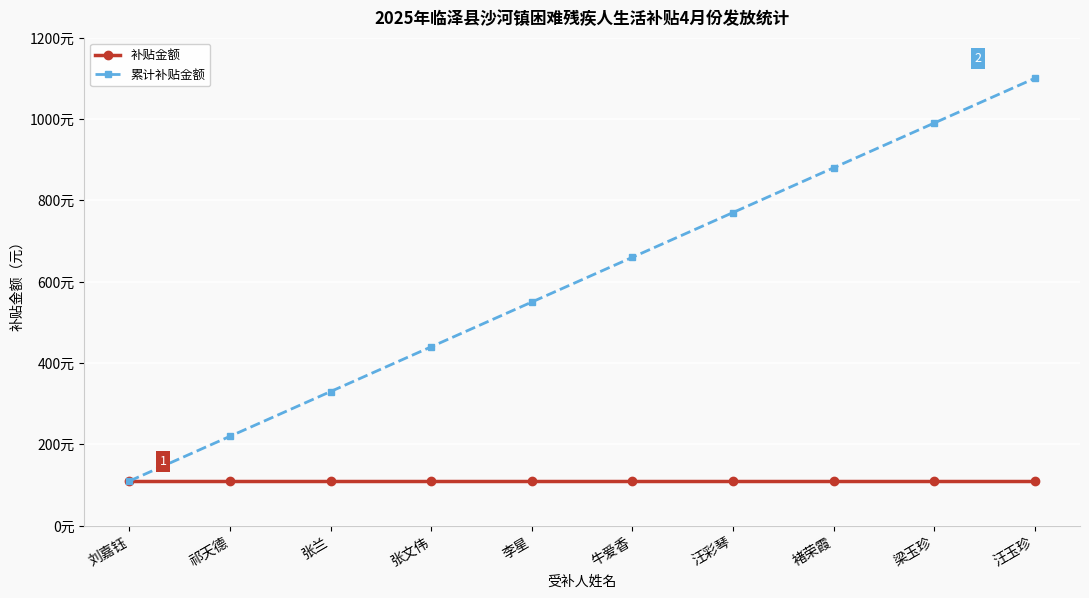

What is the sum of all 累计补贴金额 values?

6050